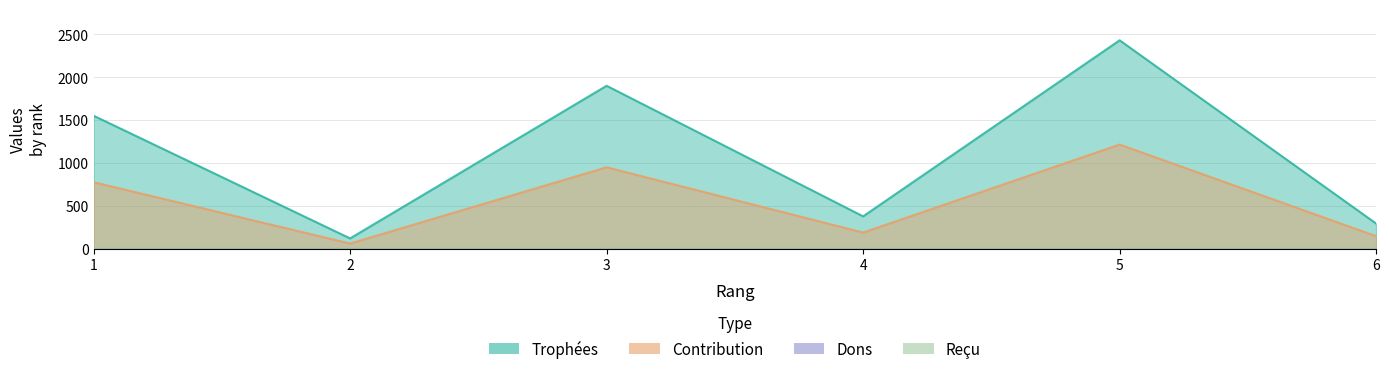

Reading right to left, extract all data points from this chart.

Trophées: 6=293	5=2429	4=377	3=1899	2=120	1=1550
Contribution: 6=146	5=1214	4=188	3=949	2=60	1=775